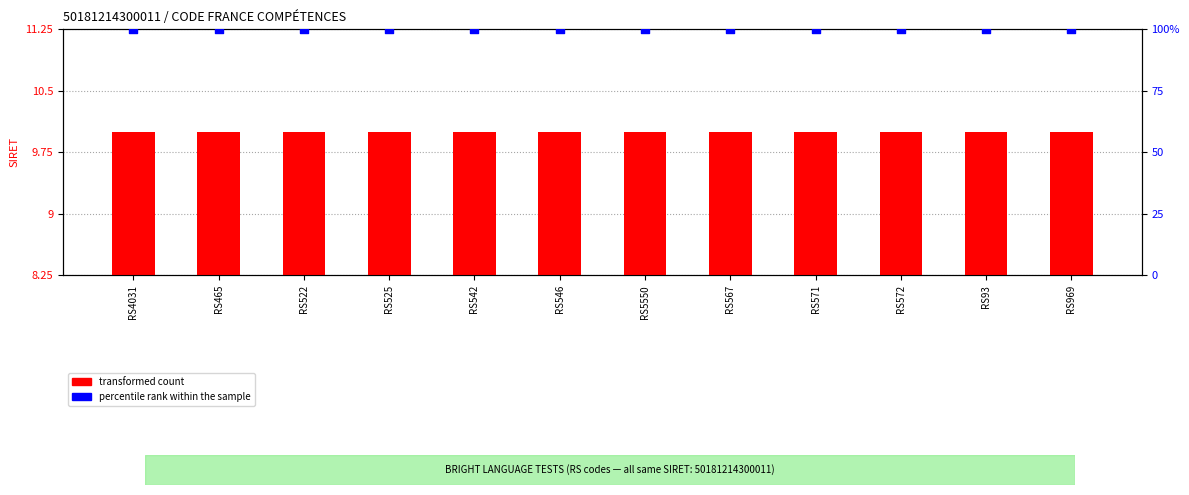

Which series has the widest spread of Y values?

transformed count